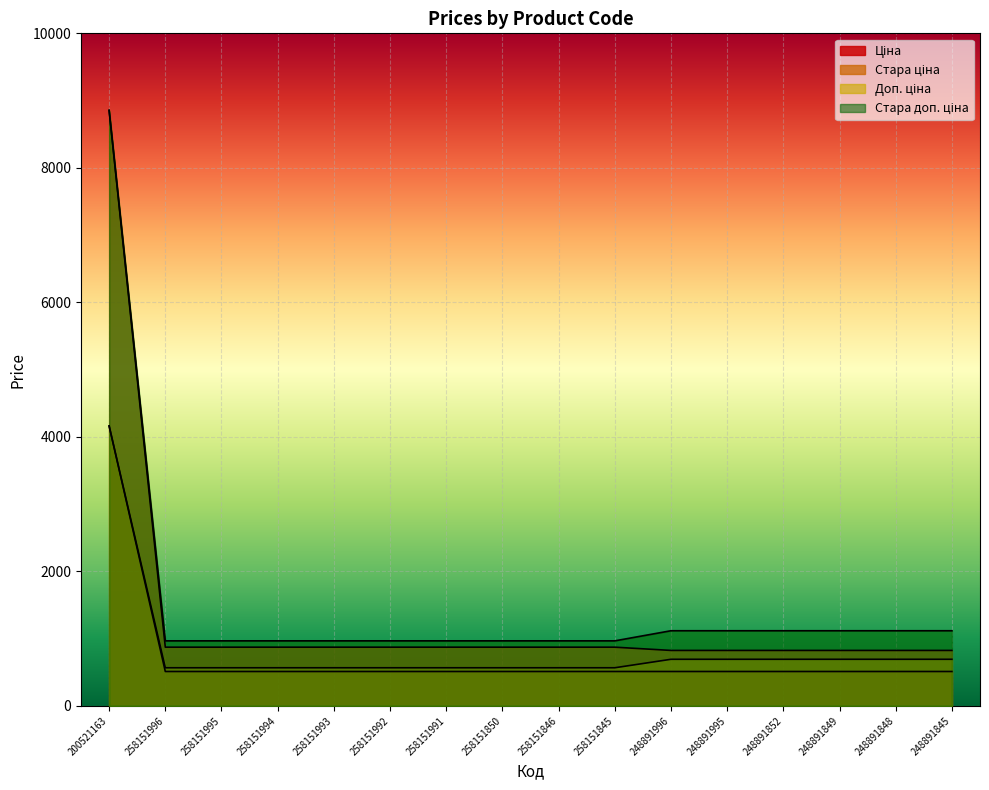

What is the value of the Стара доп. ціна point at the 15th from the left?

1116.5